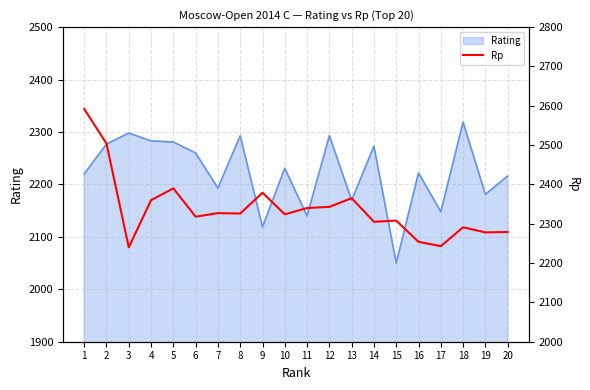

What is the change in value from 6 to 12?

+25